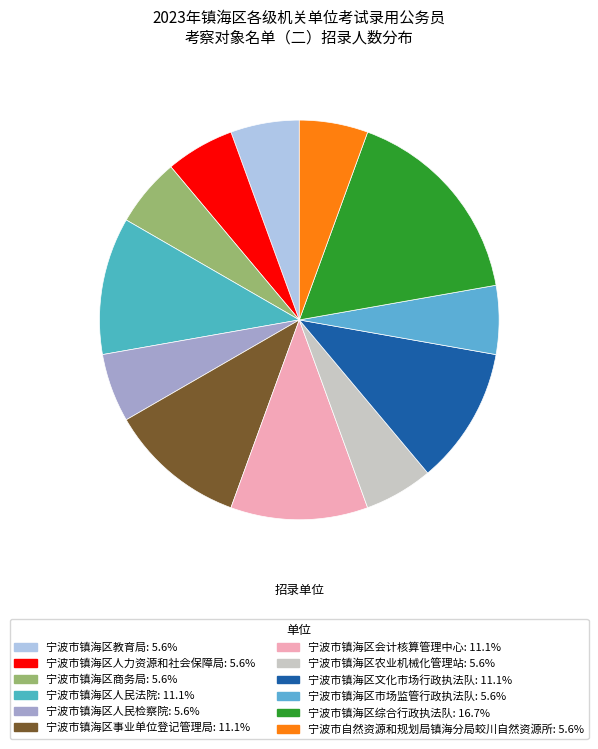

Does 宁波市镇海区人民法院 account for over 50% of the chart?

No